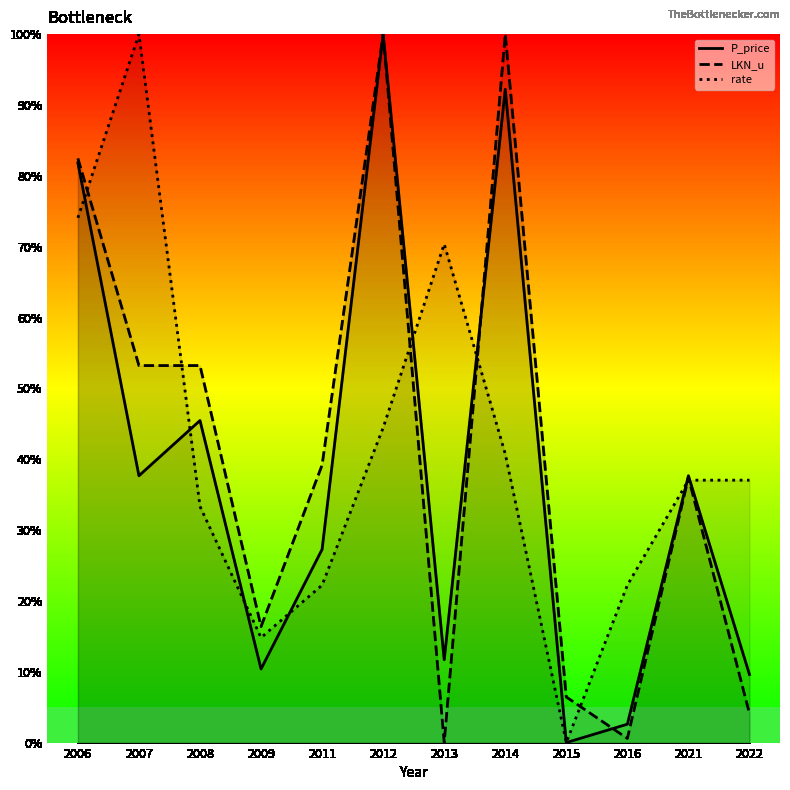

Between 2007 and 2013, which series saw the biggest shift?

LKN_u